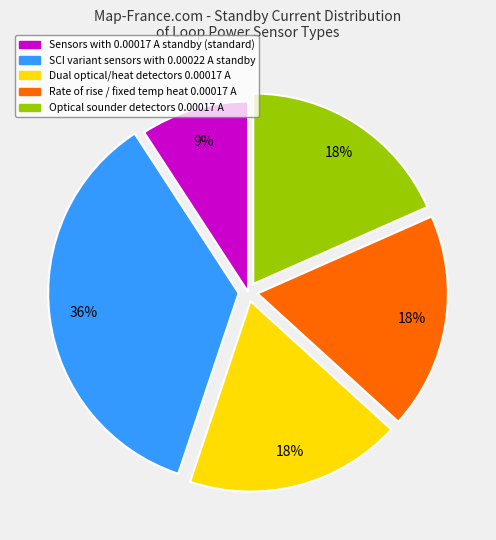

To the nearest percent, what is the average slice percentage?

20%